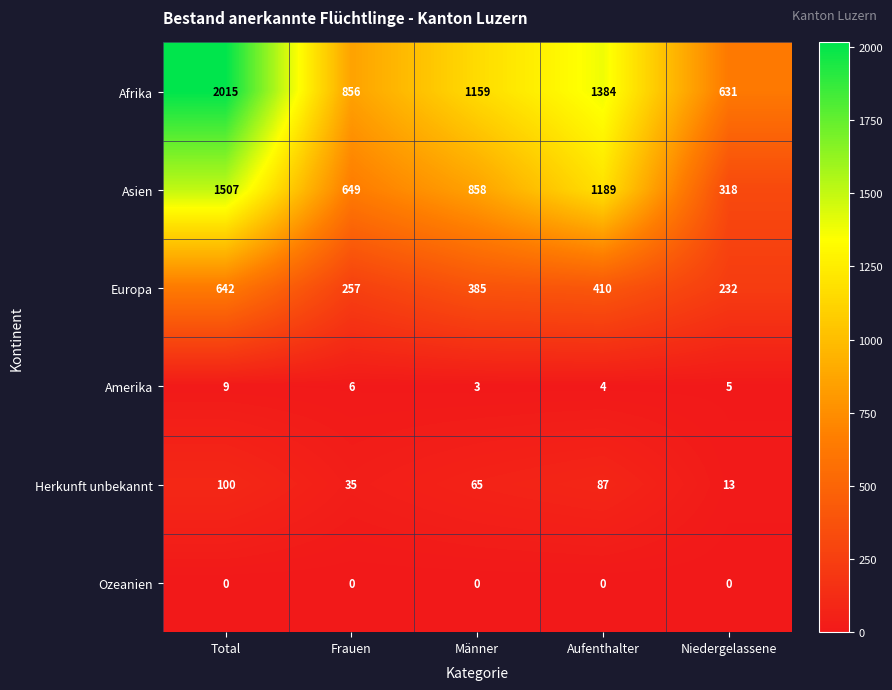

At which category is the sum across all series the highest?

Total